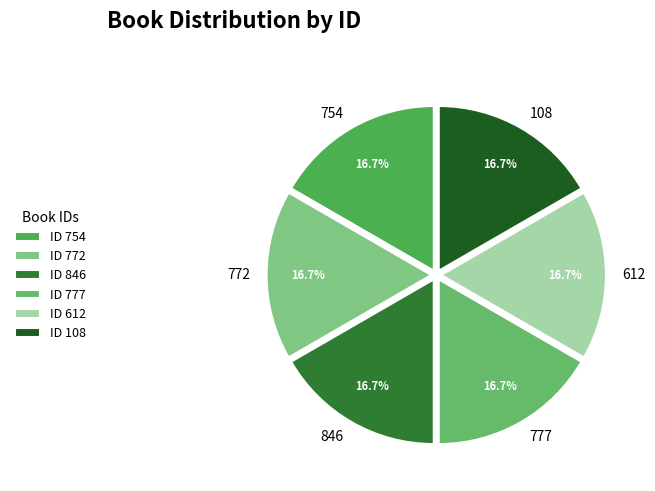

How many segments does this pie chart have?

6